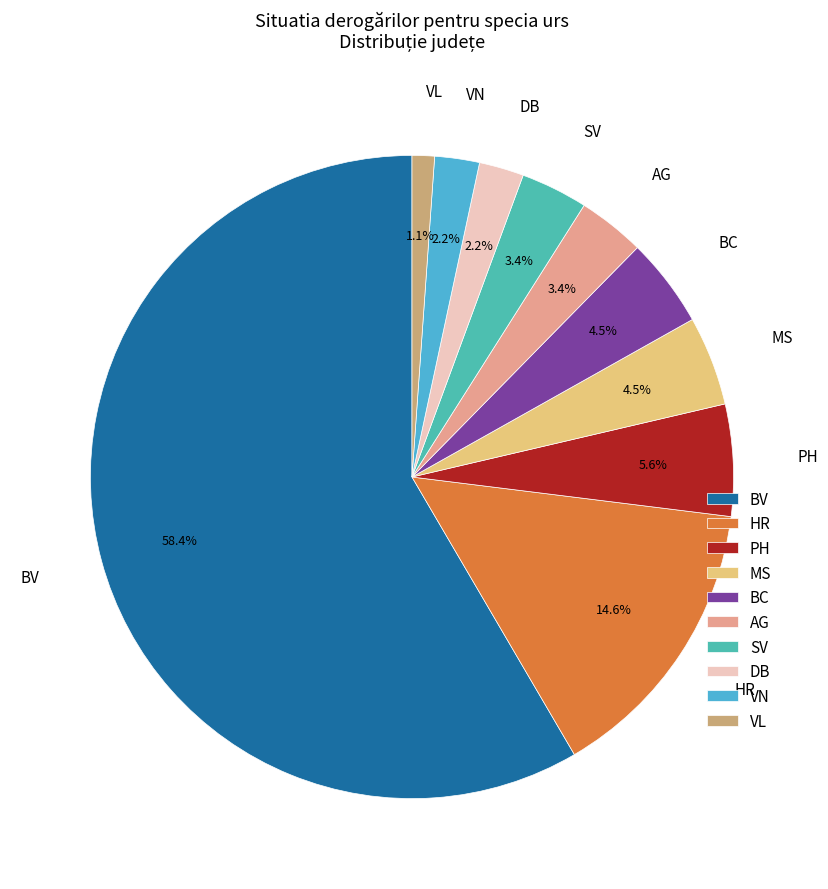

How many slices are in this pie chart?

10